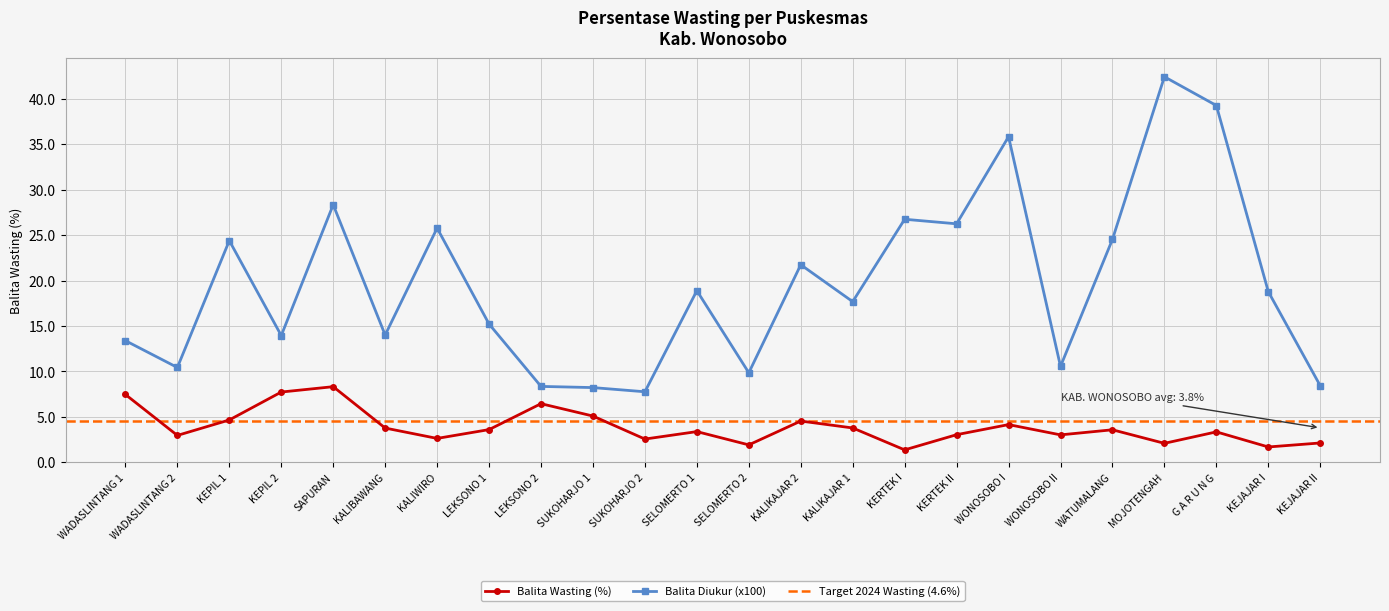

Is it true that Balita Wasting (%) equals 6.4 at KALIBAWANG?

False